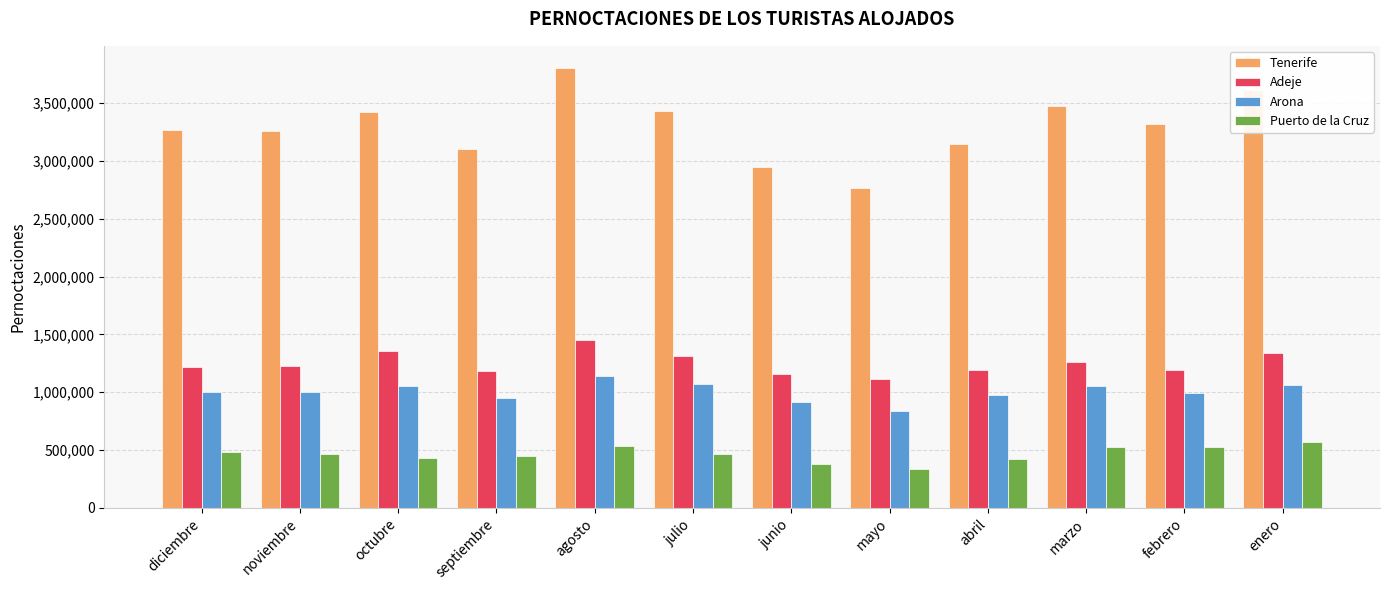

Rank the series by their maximum value, from highest to lowest.

Tenerife, Adeje, Arona, Puerto de la Cruz